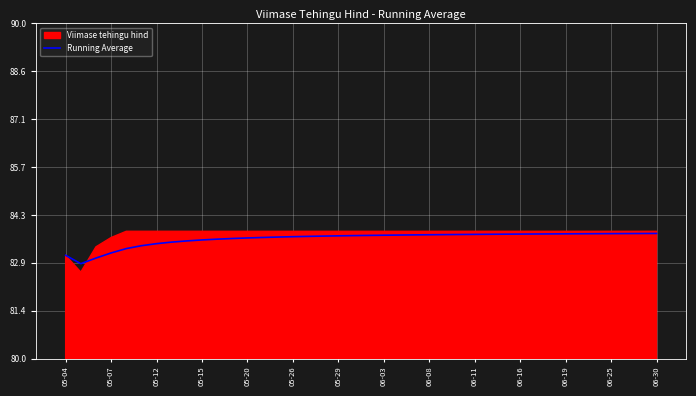

The Running Average series shows 83.6 at 05-26. True or false?

True